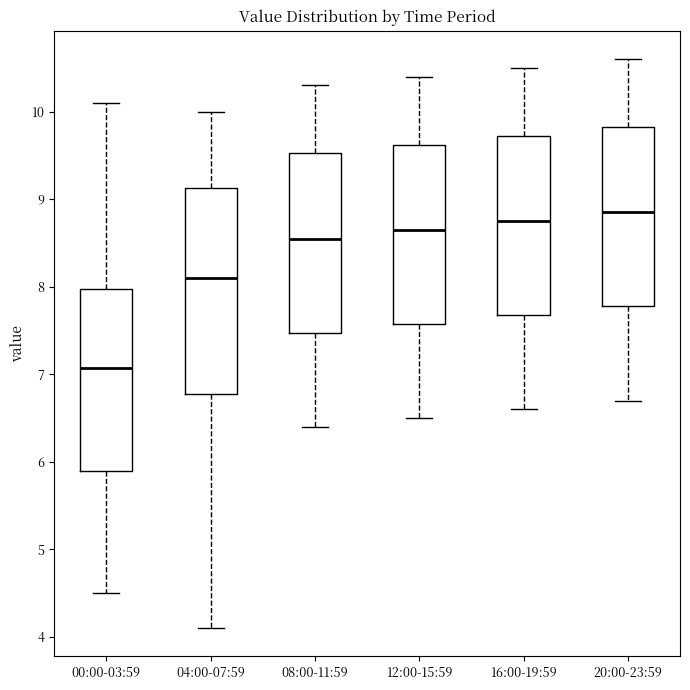

Which box has the lowest median line?

00:00-03:59